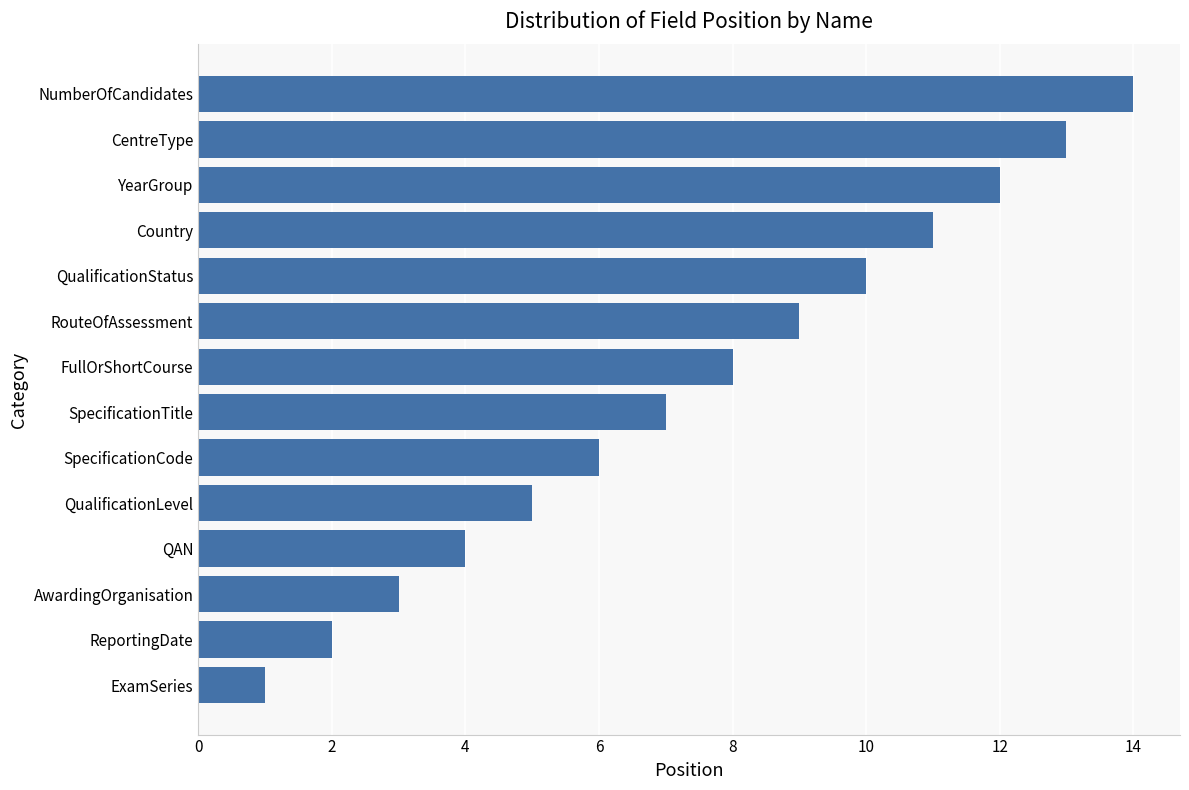

List the labels in order of value, largest first.

NumberOfCandidates, CentreType, YearGroup, Country, QualificationStatus, RouteOfAssessment, FullOrShortCourse, SpecificationTitle, SpecificationCode, QualificationLevel, QAN, AwardingOrganisation, ReportingDate, ExamSeries